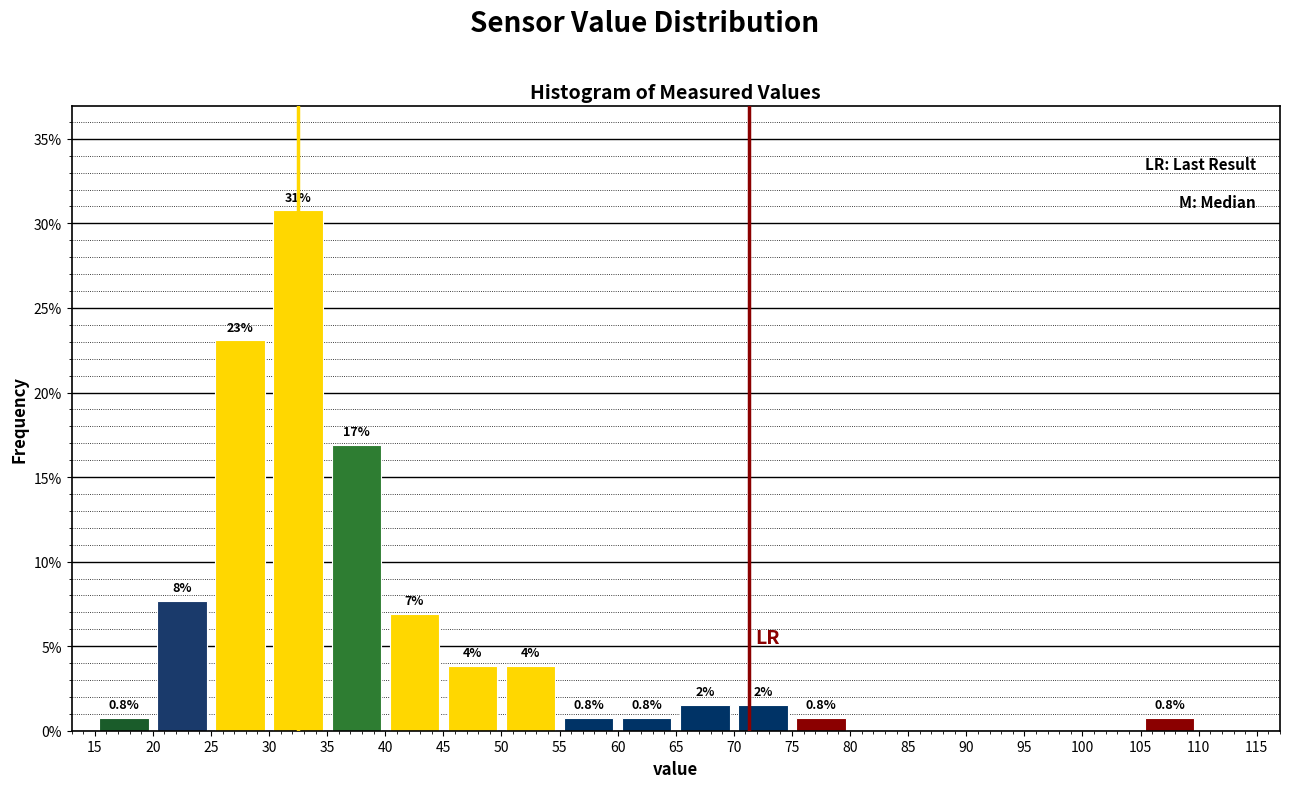

Which range on the x-axis has the tallest bar?

30 to 35